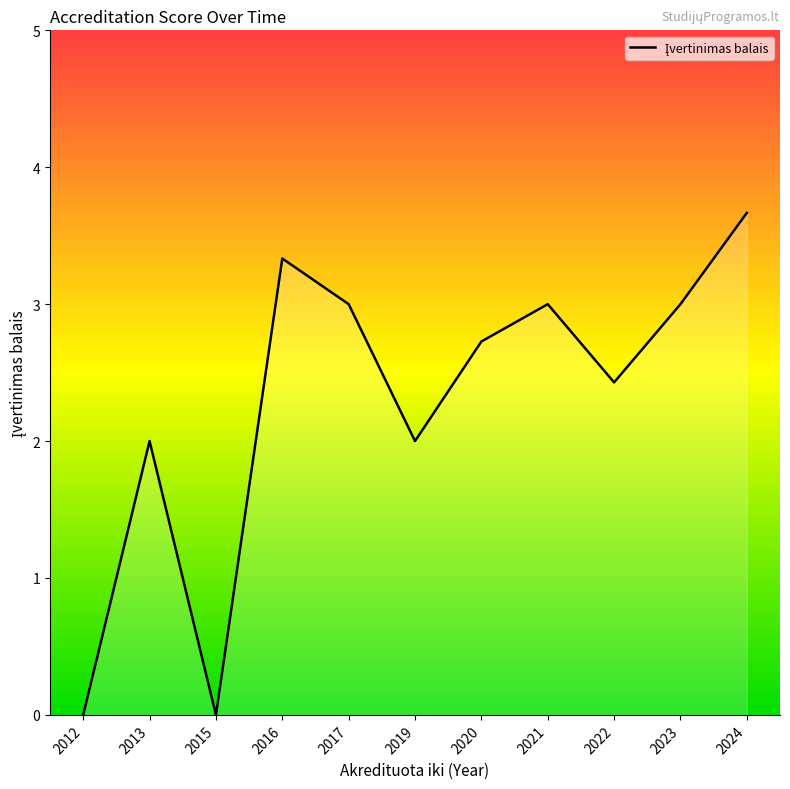

Is it true that the value at 2013 is 3?

False